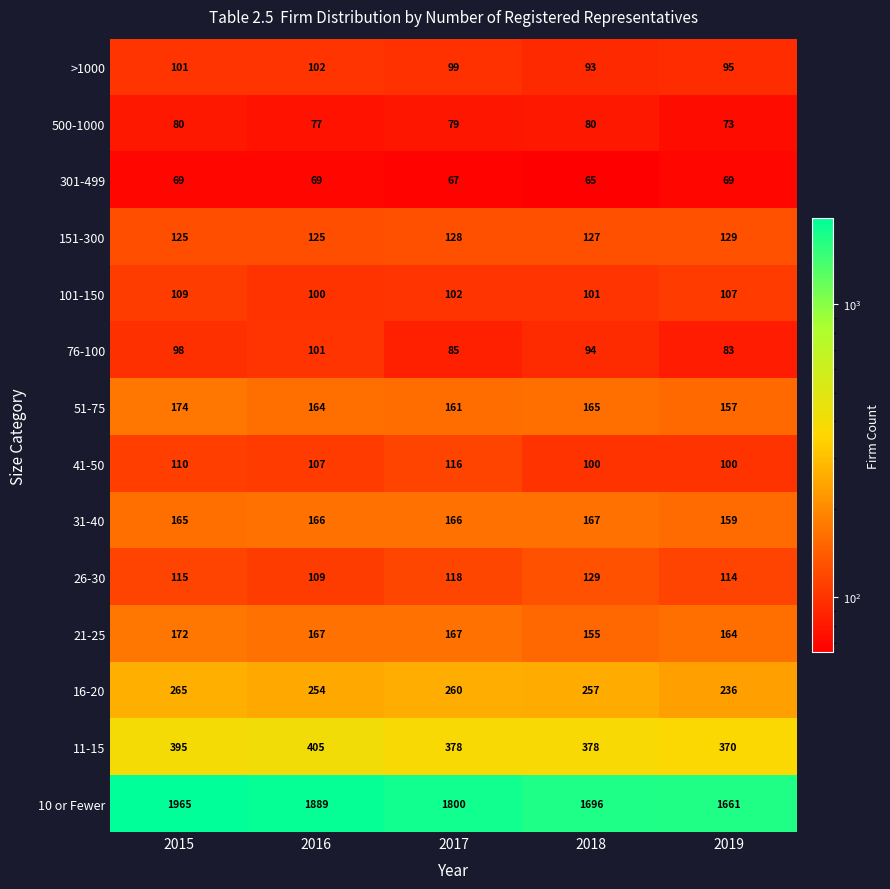

At which category is the sum across all series the highest?

2015